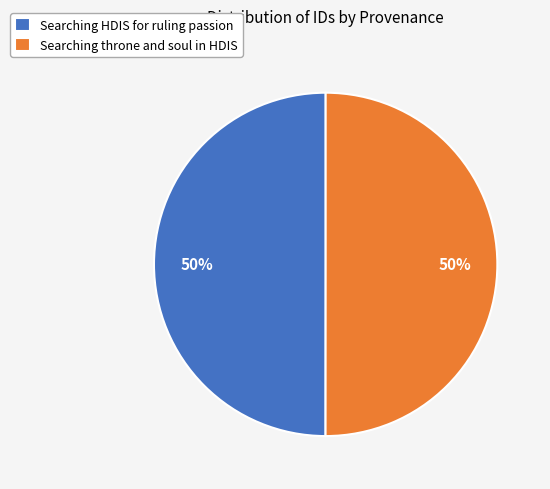

To the nearest percent, what portion does Searching HDIS for ruling passion represent?

50%